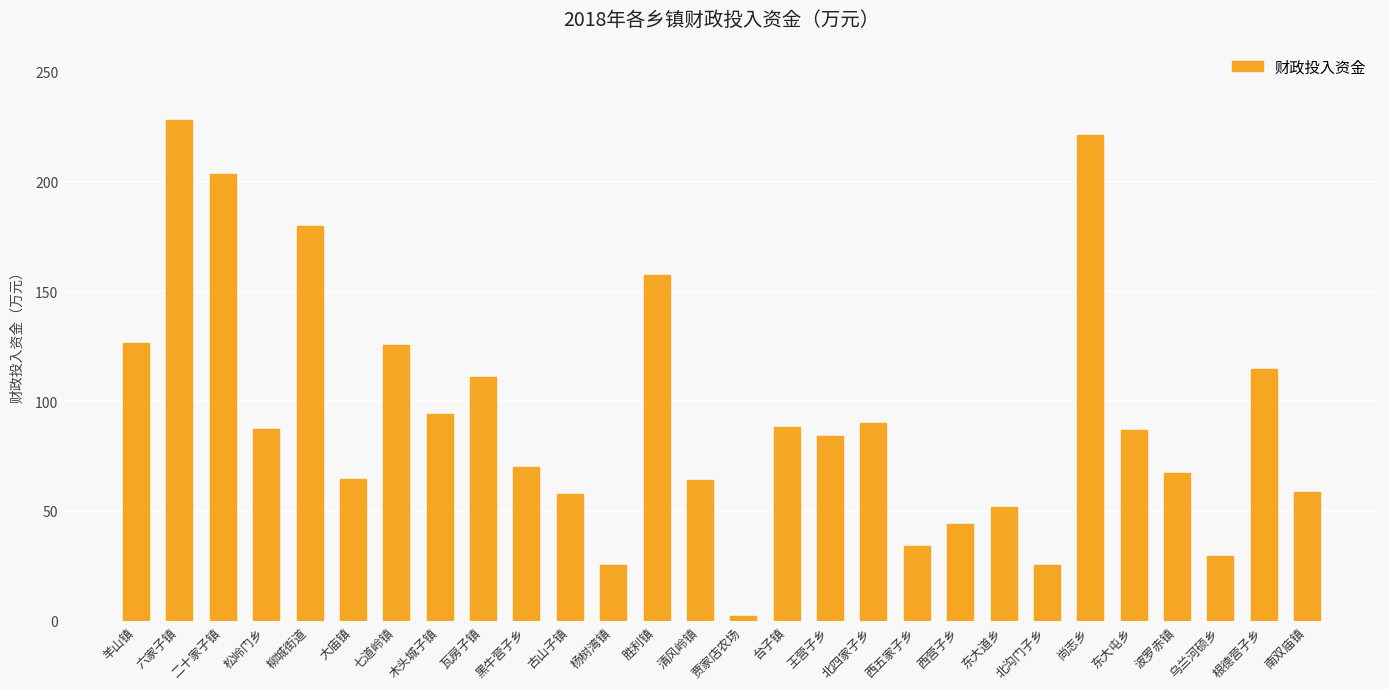

Which category has the lowest value across all series?

贾家店农场